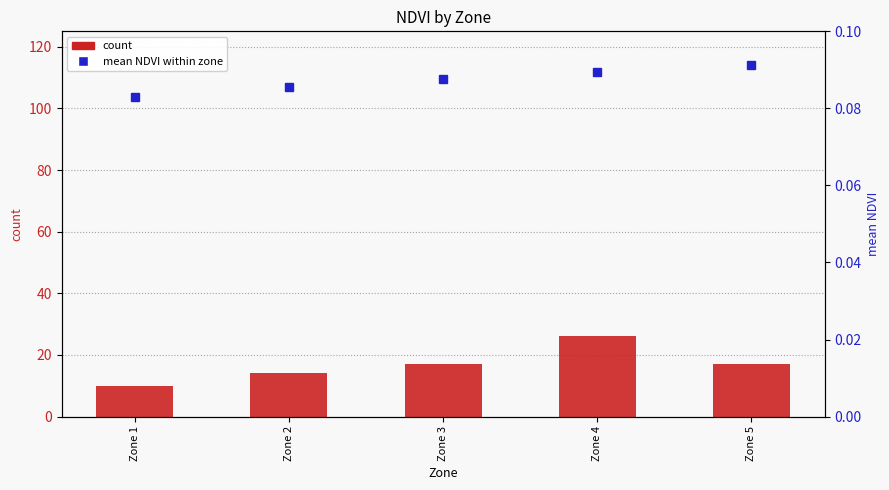

What is the difference between the highest and lowest values at Zone 4?

25.9